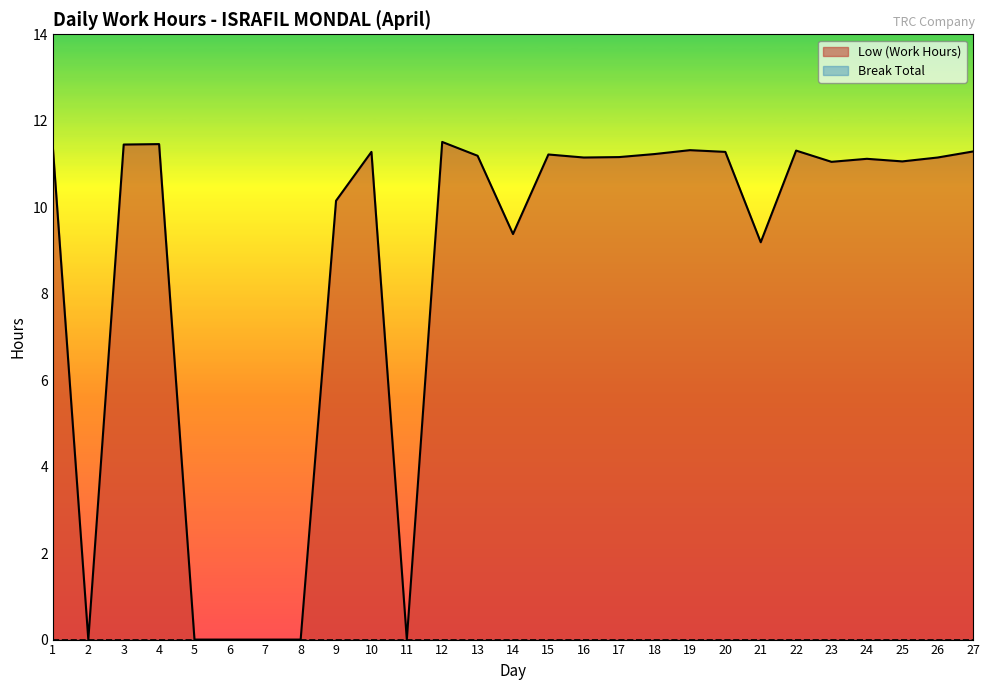

Where does the data first go above 11?

1